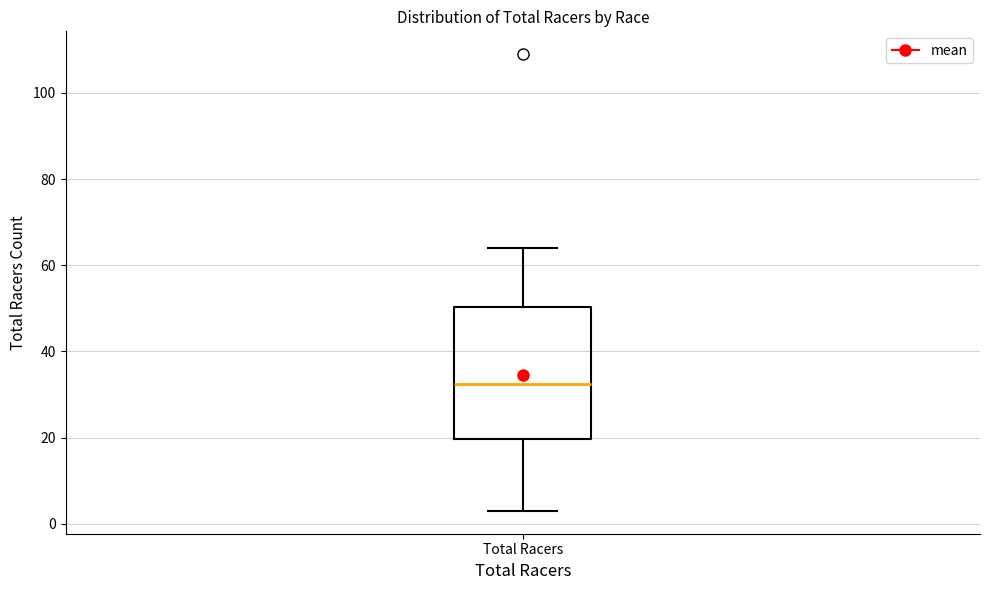

Read this box plot against the y-axis: the position of the median line, the range covered by the box, and the ends of both whiskers. The values are not printed on the chart, so give them approximately, as read against the axis.

median 32, box 20 to 50, whiskers 4 to 64